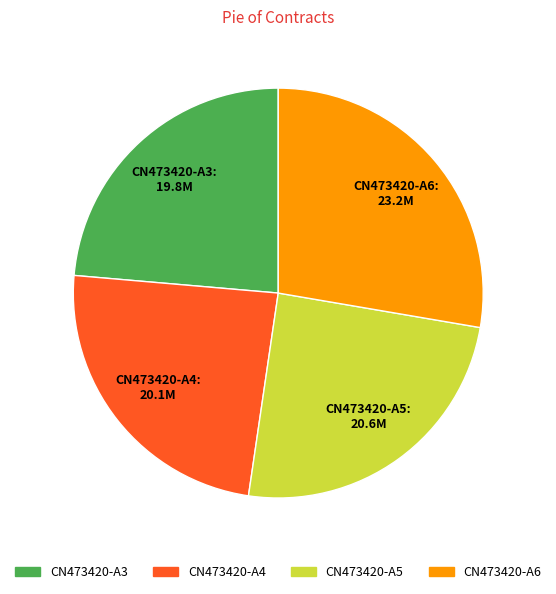

What is the largest slice in the pie chart?

CN473420-A6